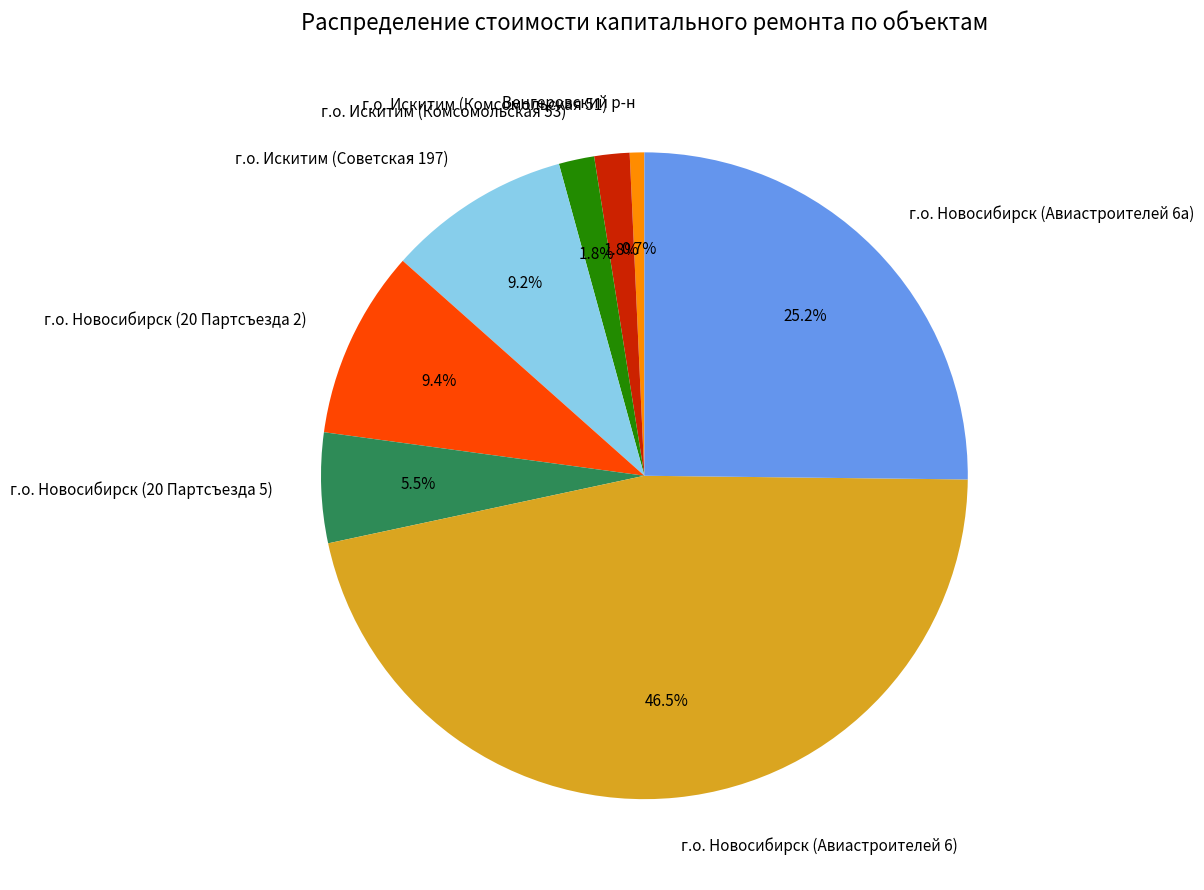

Does г.о. Новосибирск (20 Партсъезда 2) account for over 50% of the chart?

No